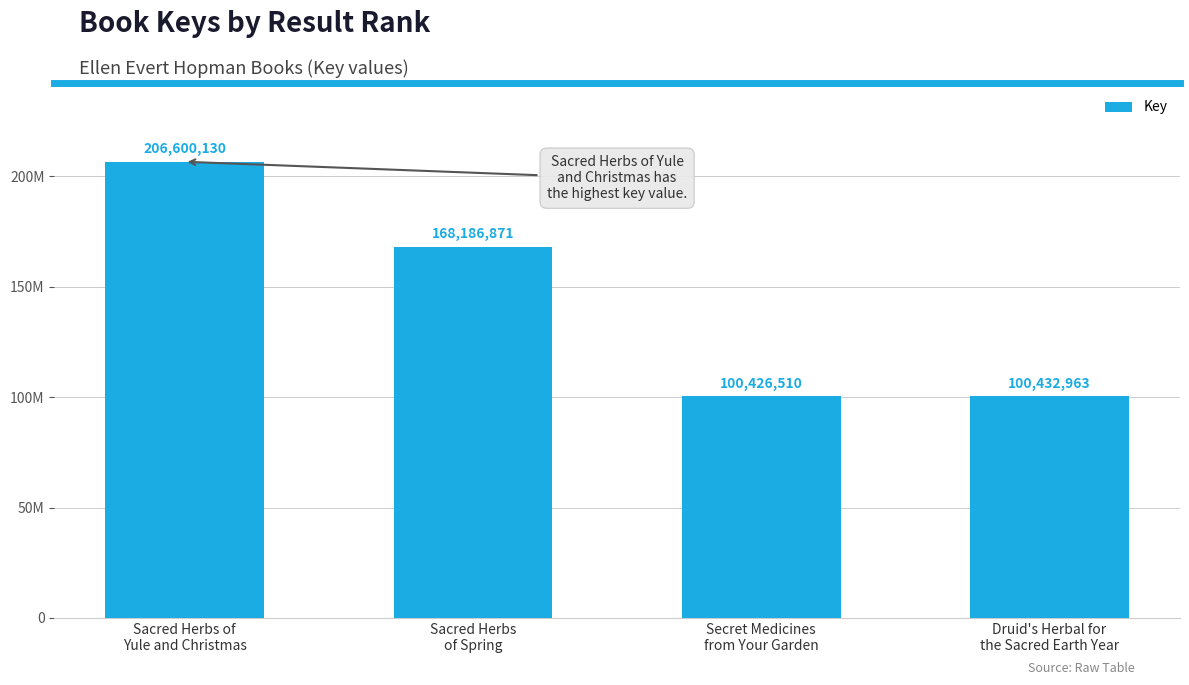

What is the difference between the second highest and second lowest values?

67753908